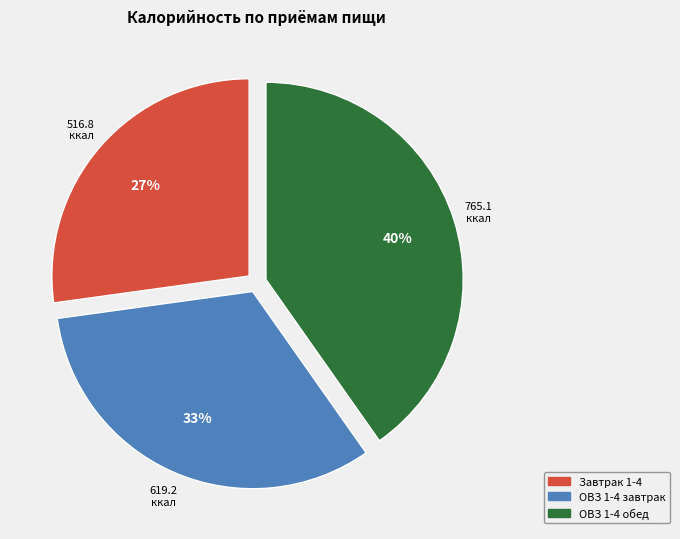

What percentage is the ОВЗ 1-4 обед slice, to the nearest percent?

40%